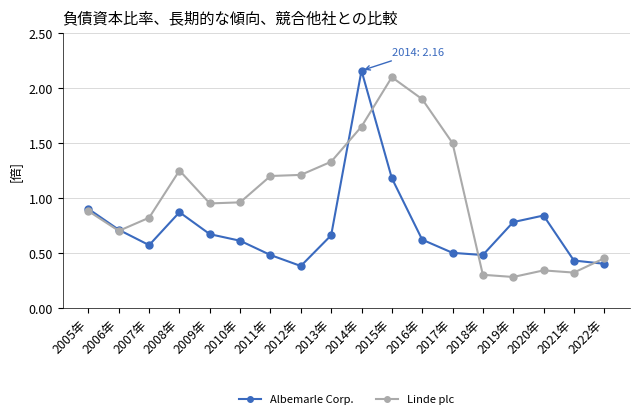

Between 2011年 and 2015年, which series saw the biggest shift?

Linde plc